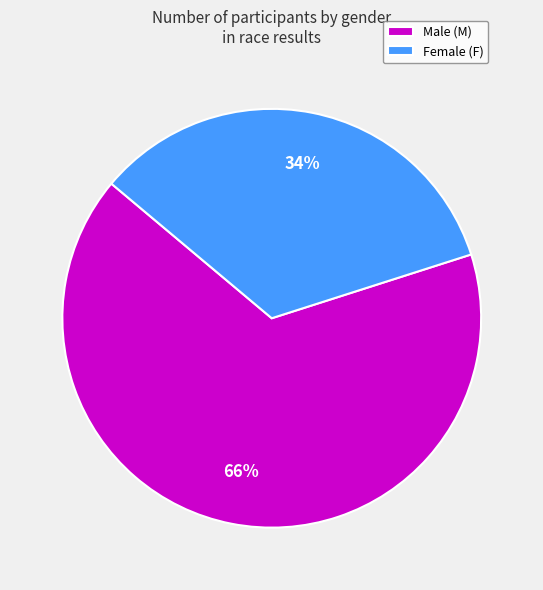

What percentage is the Female (F) slice, to the nearest percent?

34%